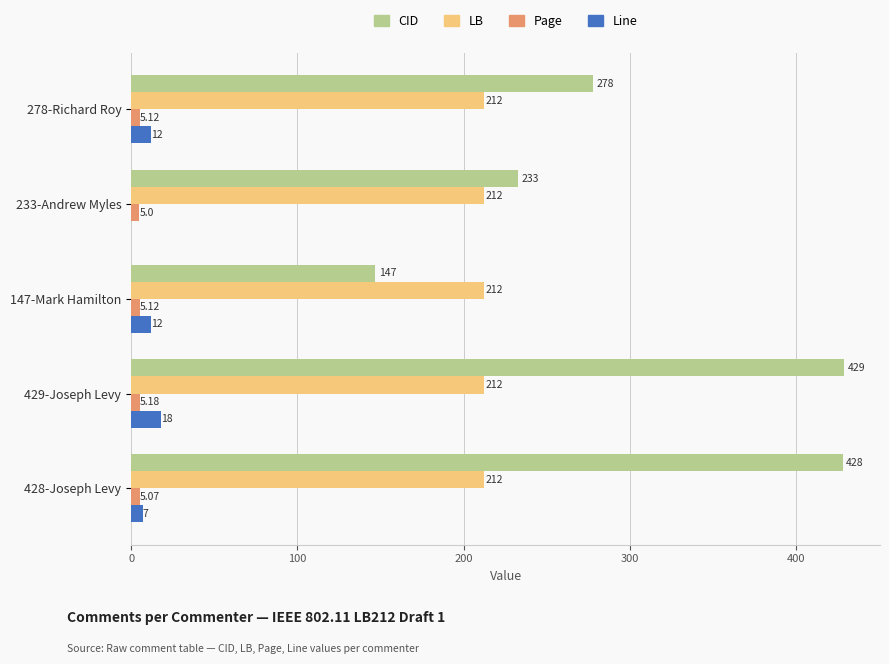

At which label does Page reach its peak?

429-Joseph Levy